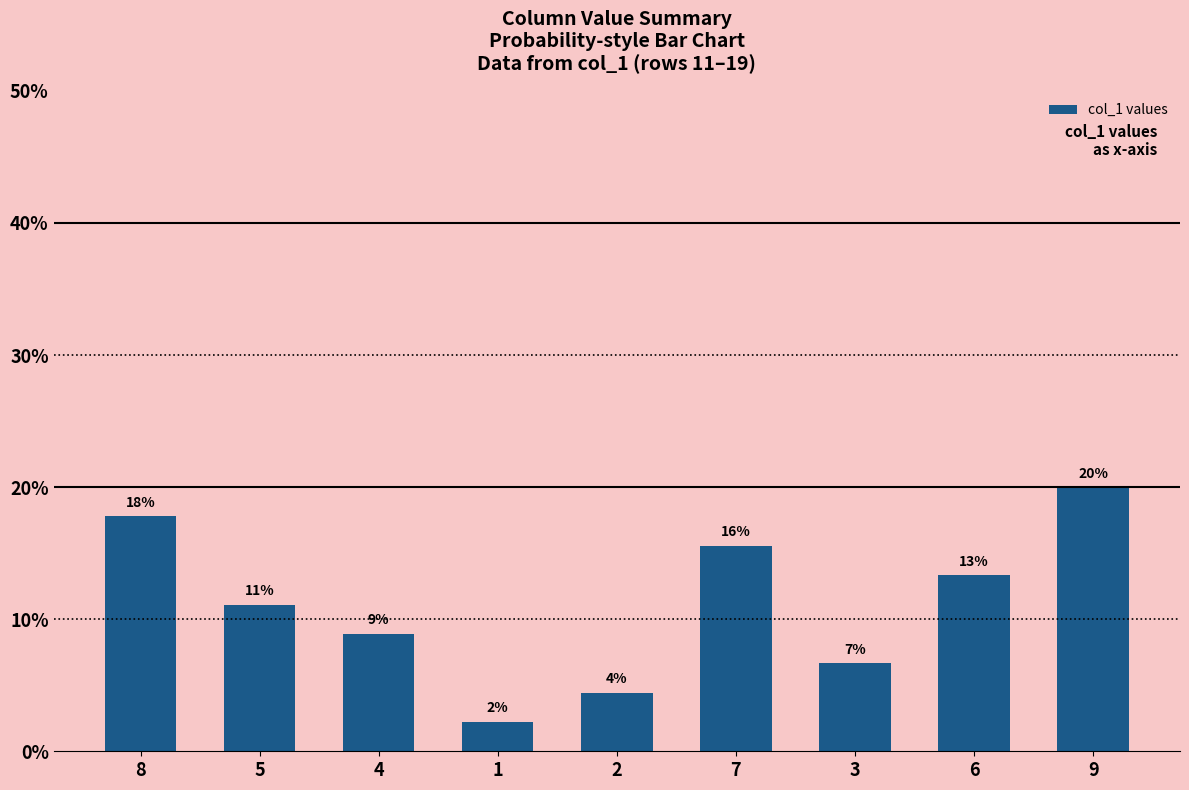

How many bars are there in total?

9